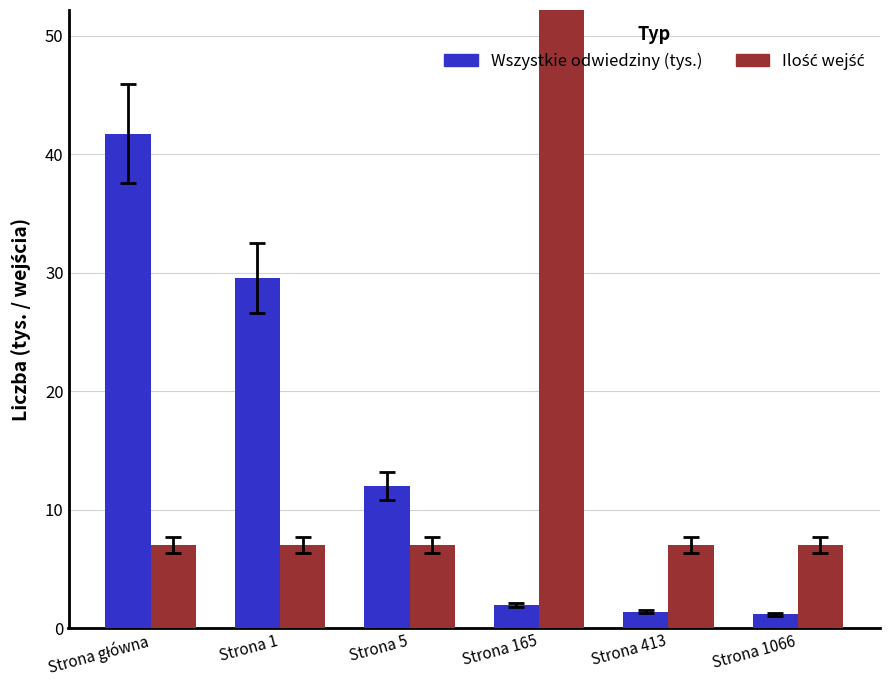

Rank the categories by Ilość wejść value from highest to lowest.

Strona 165, Strona główna, Strona 1, Strona 5, Strona 413, Strona 1066